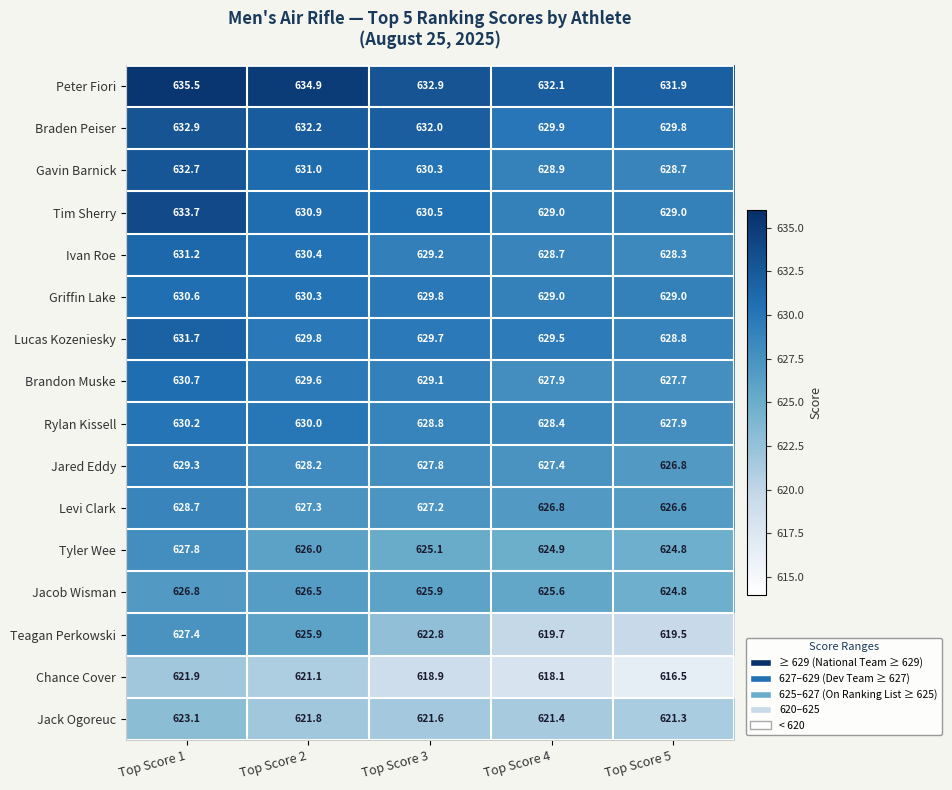

At which category is the sum across all series the highest?

Top Score 1